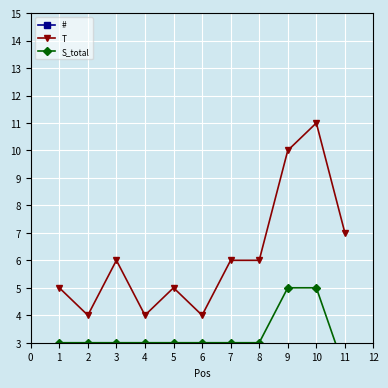

The T series shows 6 at 7. True or false?

True